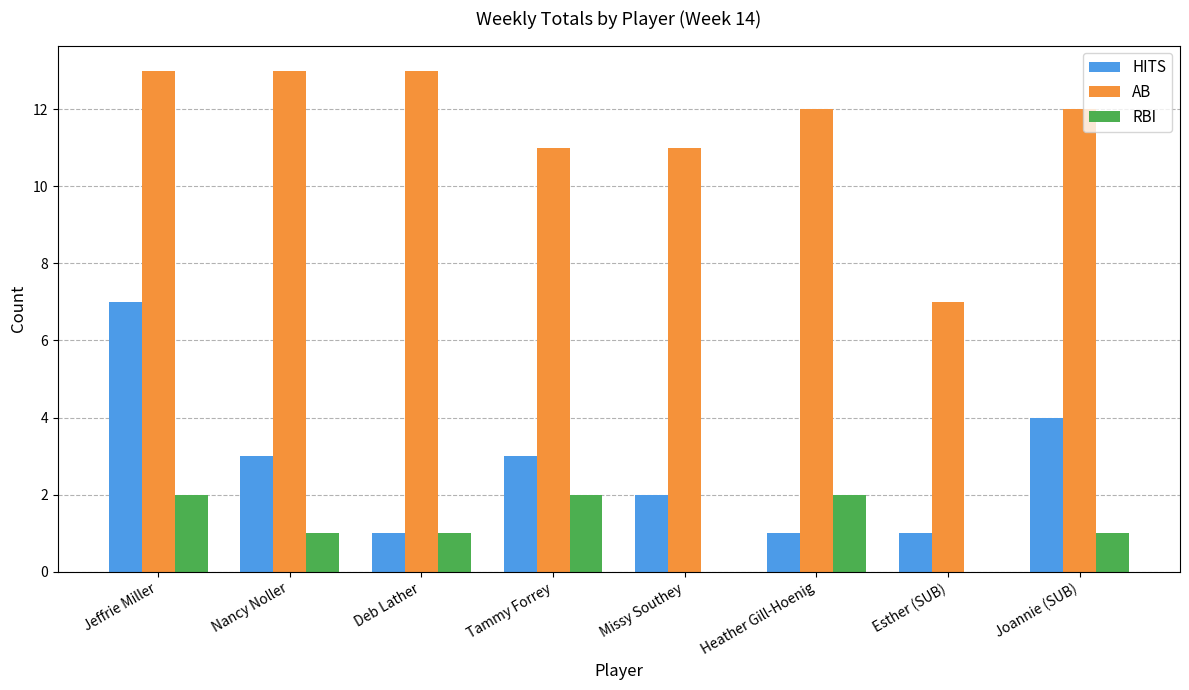

What is the sum of the AB values at Joannie (SUB) and Tammy Forrey?

23